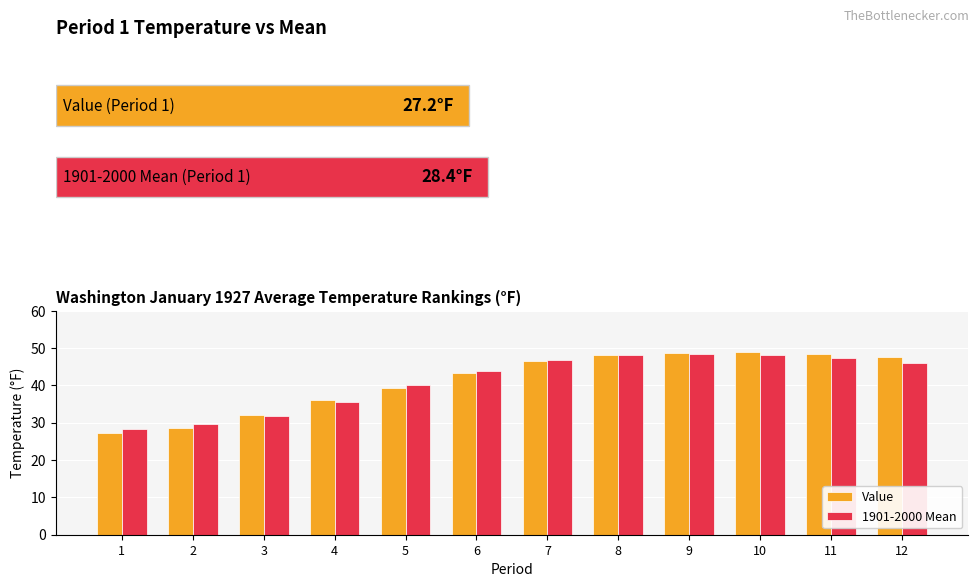

What is the difference between the highest and lowest values at 1?

1.2